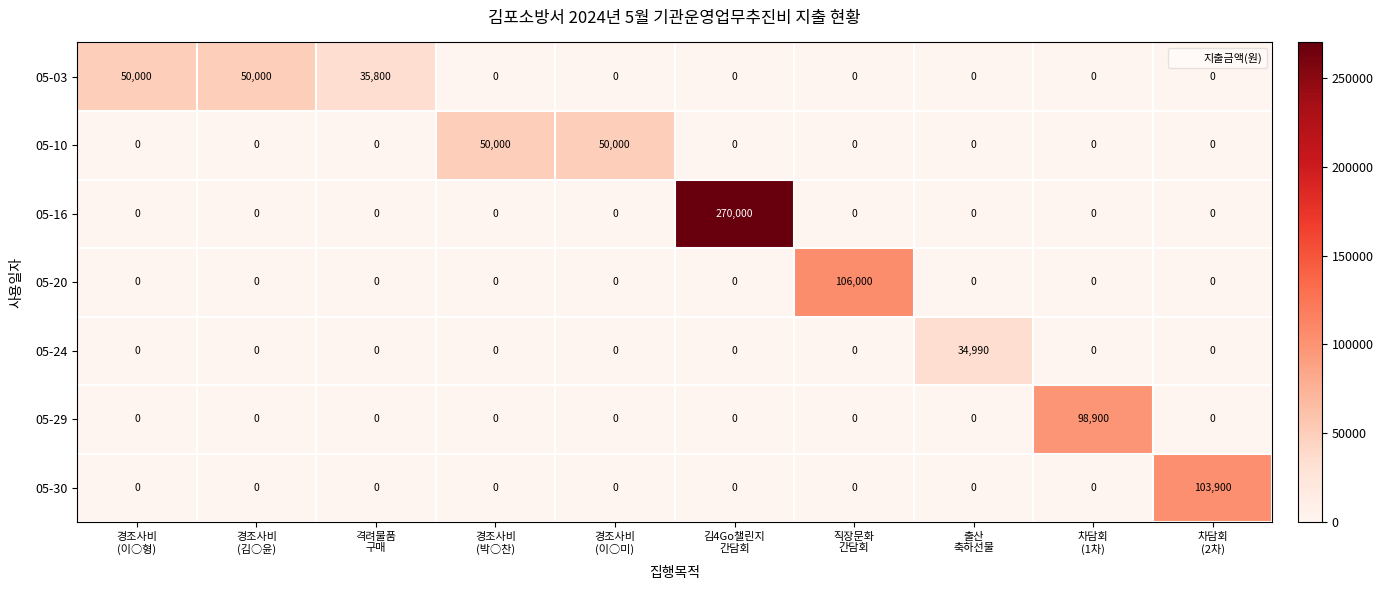

What is the sum of all 05-20 values?

106000